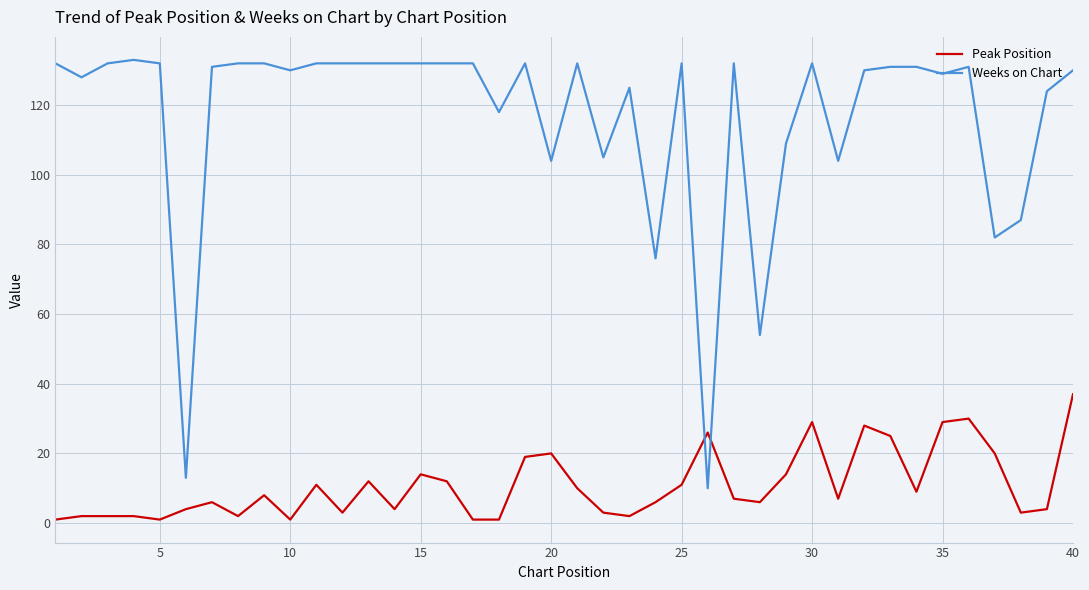

Does the chart display data point markers on the line(s)?

No